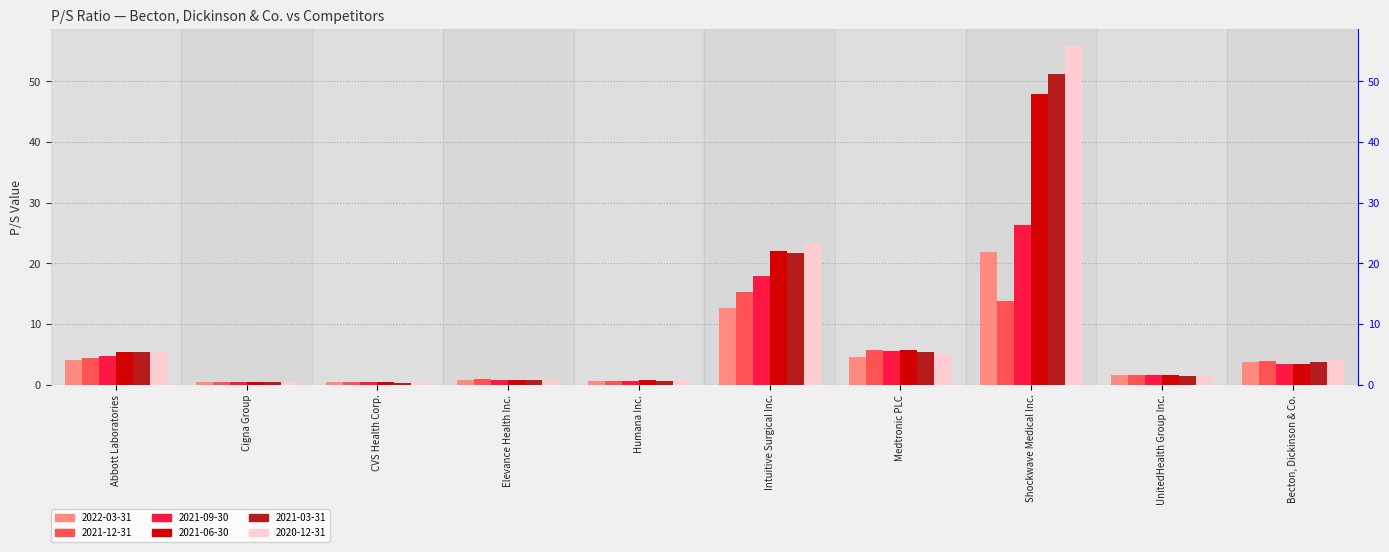

How many values in the 2021-09-30 series are below 3?

5